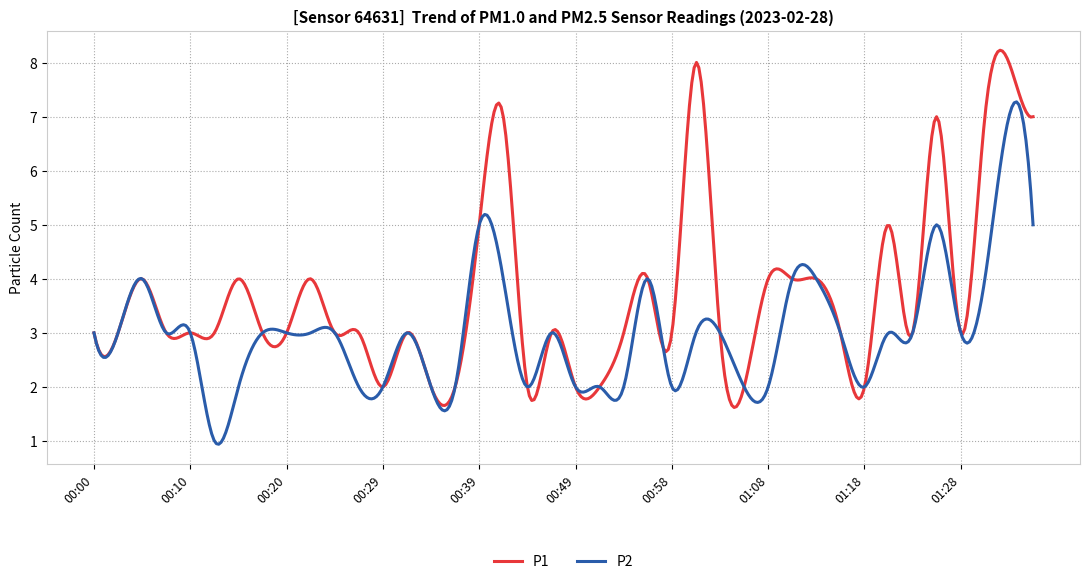

What is the maximum value shown in the chart?

8.2